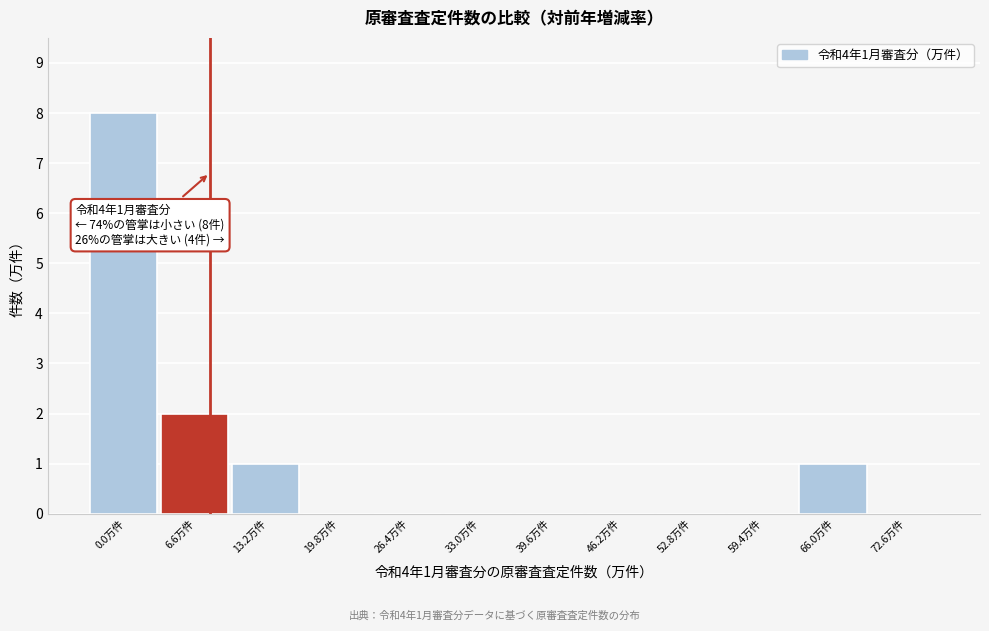

Reading left to right, what are all the values shown in this chart?

0.0万件=8	6.6万件=2	13.2万件=1	19.8万件=0	26.4万件=0	33.0万件=0	39.6万件=0	46.2万件=0	52.8万件=0	59.4万件=0	66.0万件=1	72.6万件=0